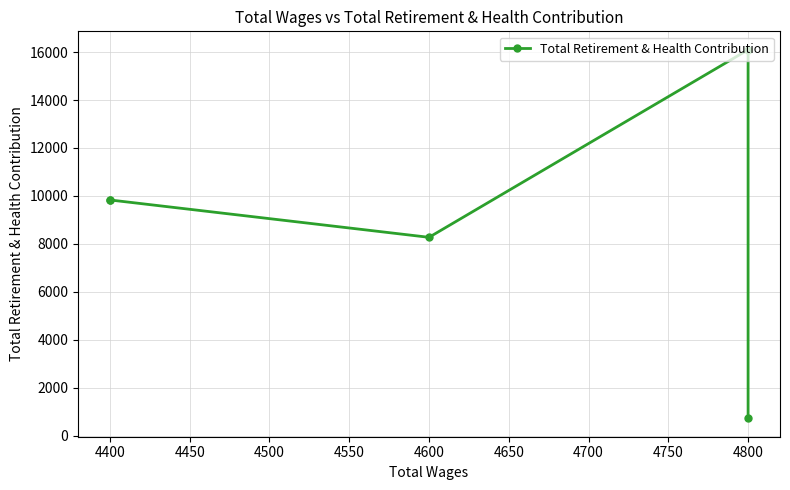

How many lines are shown in the chart?

1